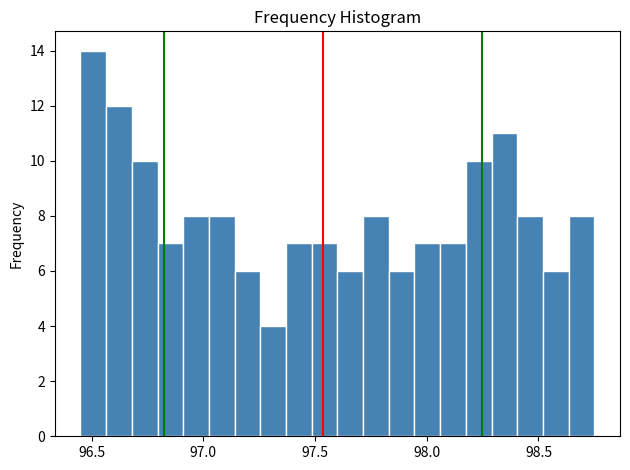

Read against the x-axis, roughly where is the centre of the tallest bar?

96.50